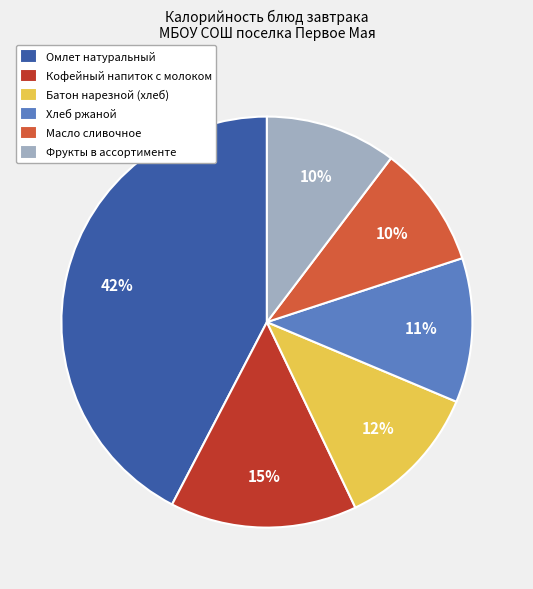

Is the sum of Омлет натуральный and Батон нарезной (хлеб) greater than half?

Yes